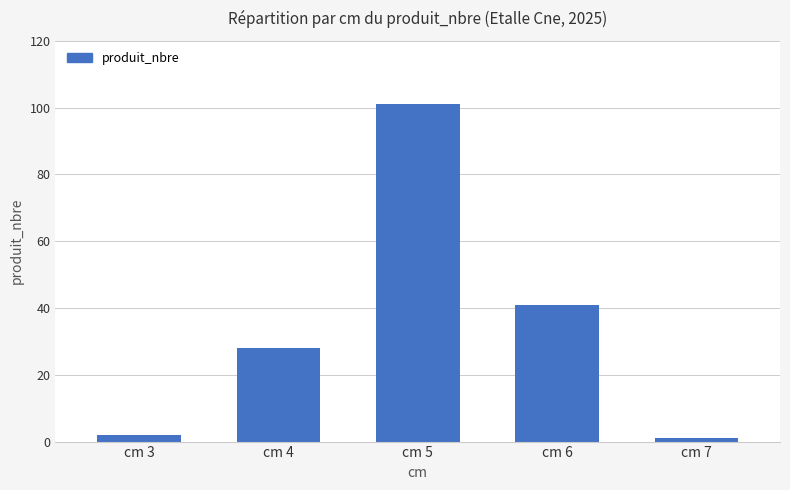

True or false: the data shows 1 at cm 7.

True